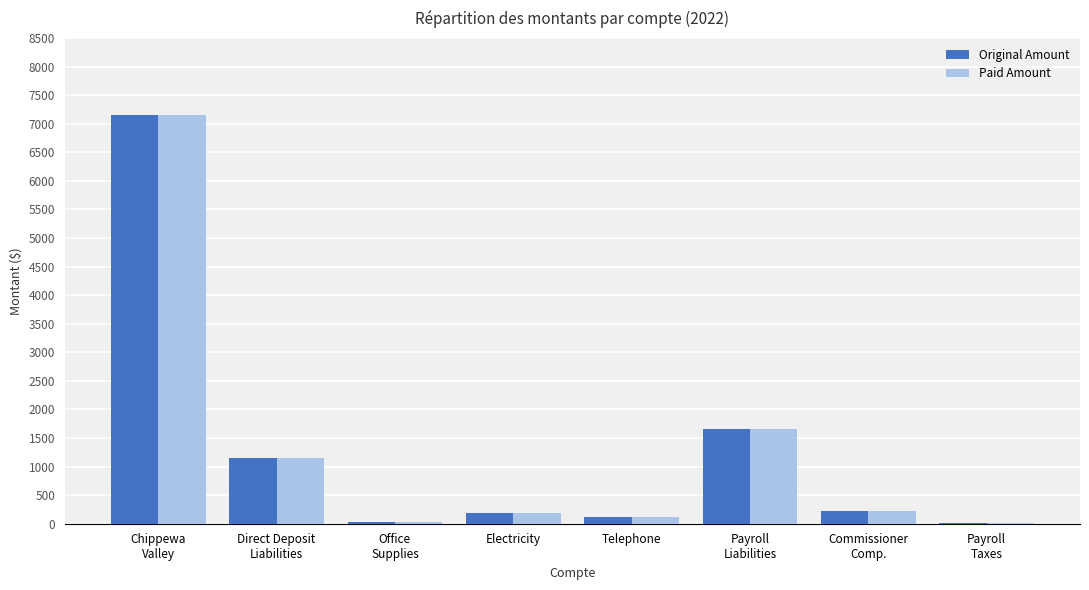

What is the total value across all series at Electricity?

358.9